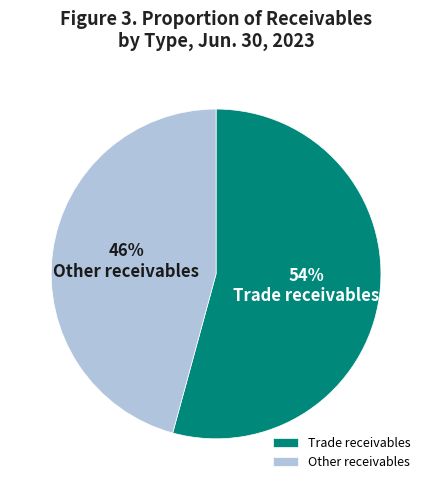

Combined, do Other receivables and Trade receivables account for over 50%?

Yes